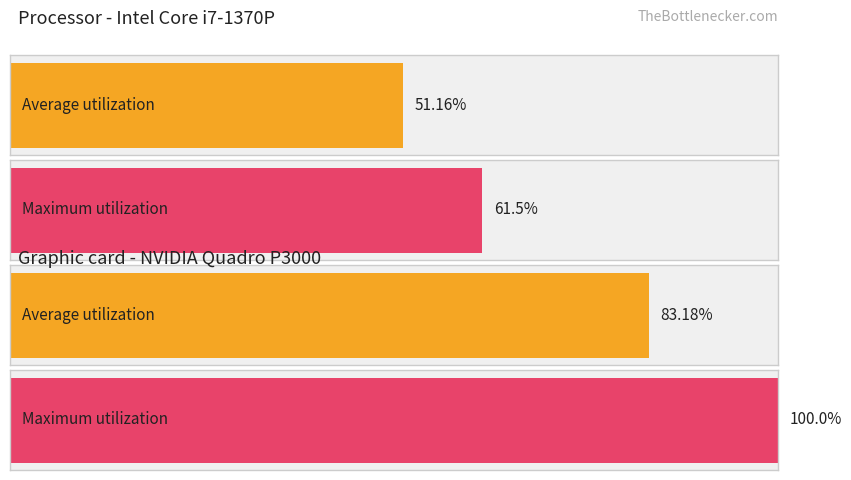

Which series has the largest range (max minus min)?

Maximum utilization